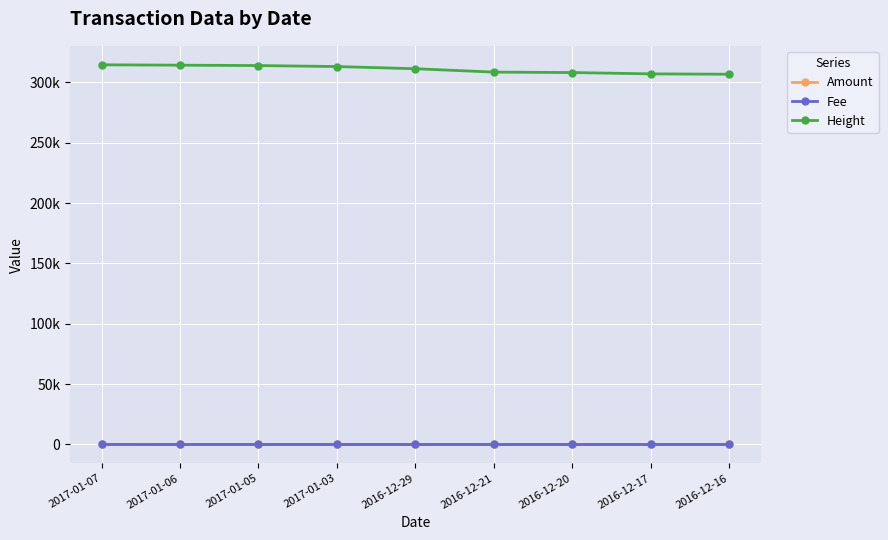

Reading left to right, extract all data points from this chart.

Amount: 2017-01-07=39	2017-01-06=5	2017-01-05=5	2017-01-03=5	2016-12-29=5	2016-12-21=5	2016-12-20=5	2016-12-17=5	2016-12-16=5
Fee: 2017-01-07=1	2017-01-06=1	2017-01-05=1	2017-01-03=1	2016-12-29=1	2016-12-21=1	2016-12-20=1	2016-12-17=1	2016-12-16=1
Height: 2017-01-07=314523	2017-01-06=314221	2017-01-05=313902	2017-01-03=313083	2016-12-29=311266	2016-12-21=308477	2016-12-20=308115	2016-12-17=307016	2016-12-16=306720